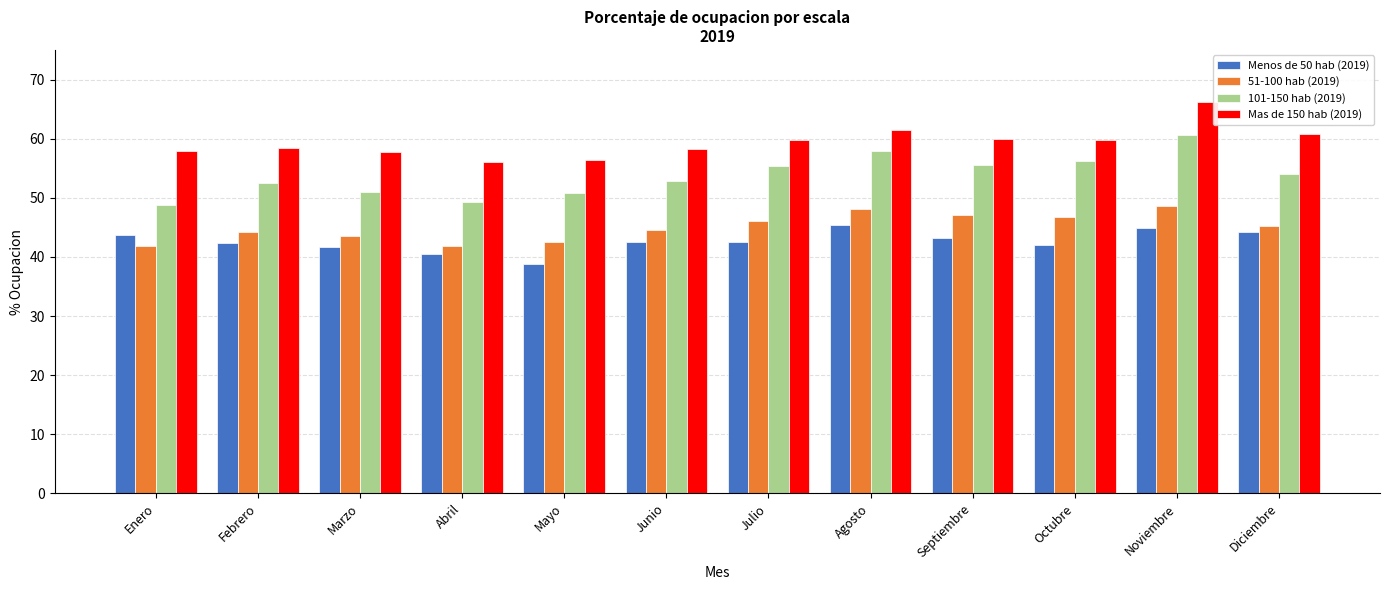

How many bars are there in each group?

4